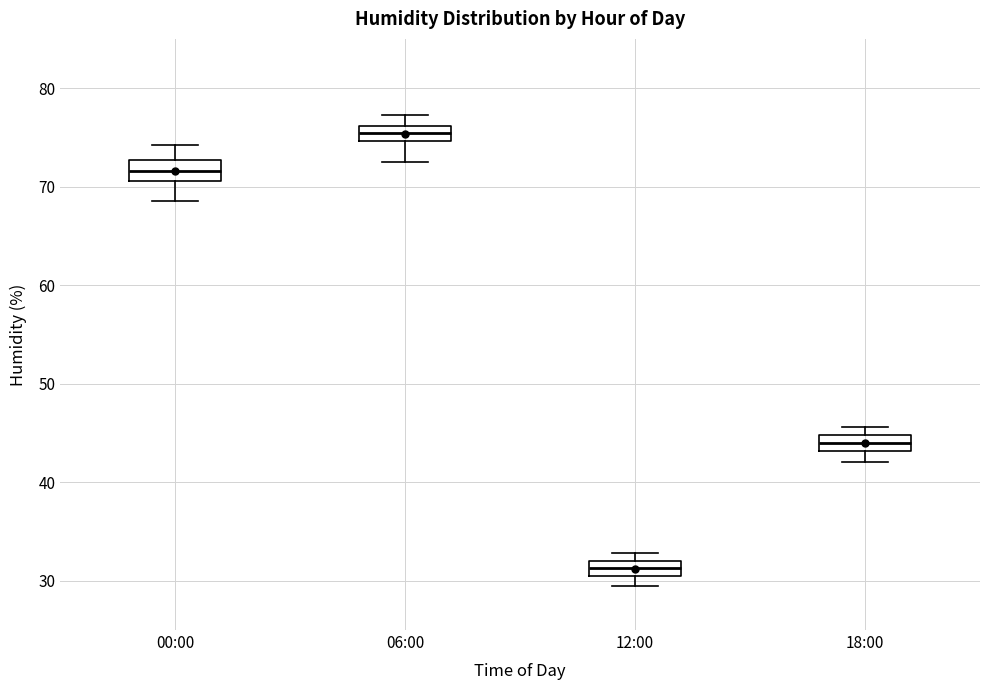

Reading left to right, read every box against the y-axis: the position of its median line, the range the box covers, and the ends of its whiskers. The values are not printed on the chart, so give them approximately, as read against the axis.

00:00: median 72, box 71 to 73, whiskers 69 to 74
06:00: median 75 (inside the box), box 75 to 76, whiskers 73 to 77
12:00: median 31, box 30 to 32, whiskers 30 (below the box's lower edge) to 33
18:00: median 44, box 43 to 45, whiskers 42 to 46